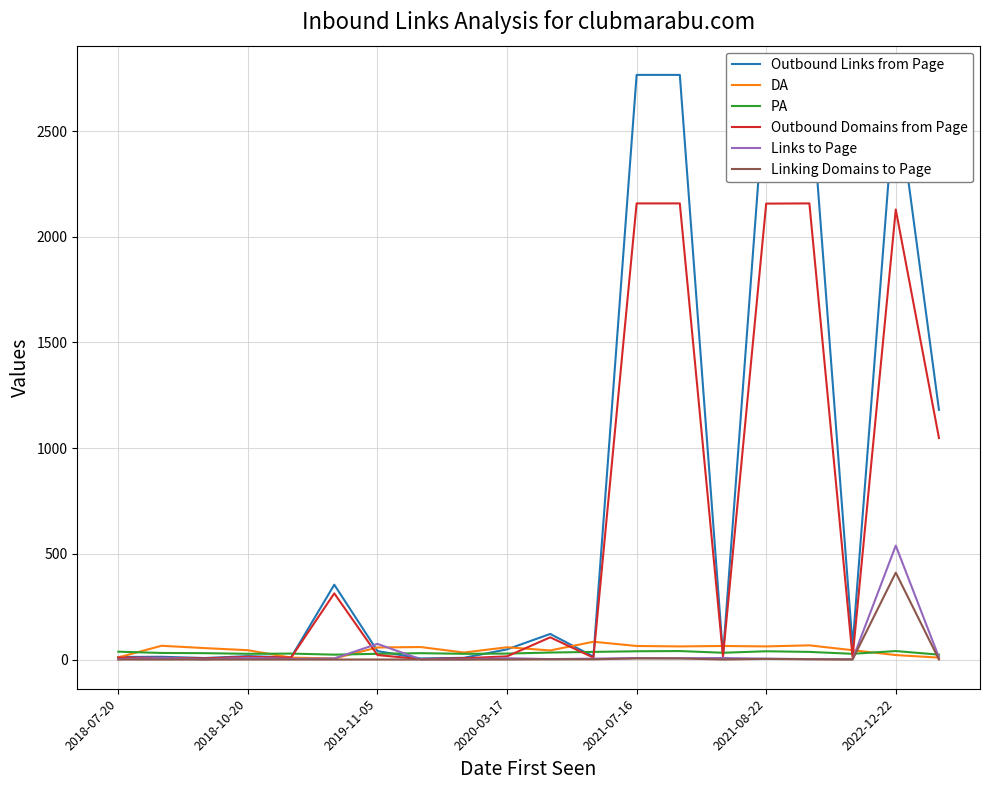

How many lines are shown in the chart?

6